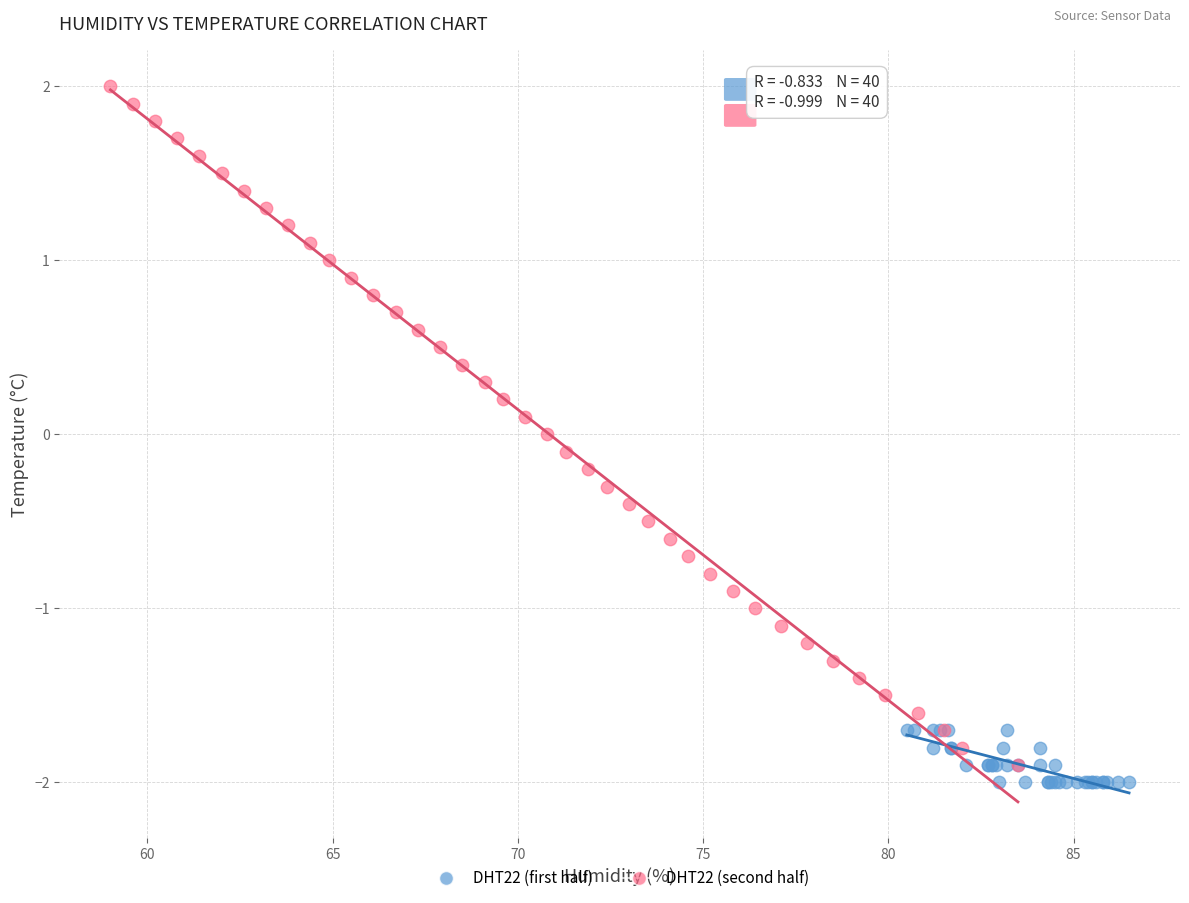

Which series reaches the maximum Y coordinate?

DHT22 (second half)